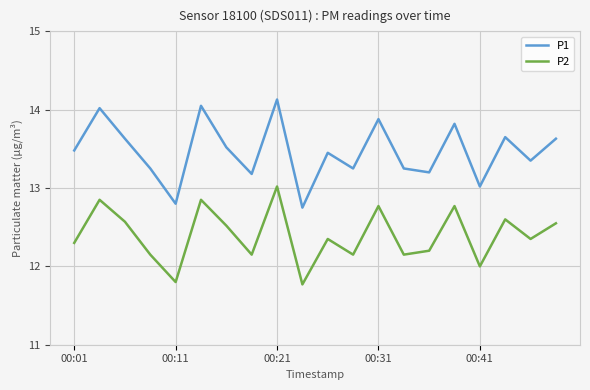

True or false: P2 and P1 intersect in this chart.

False